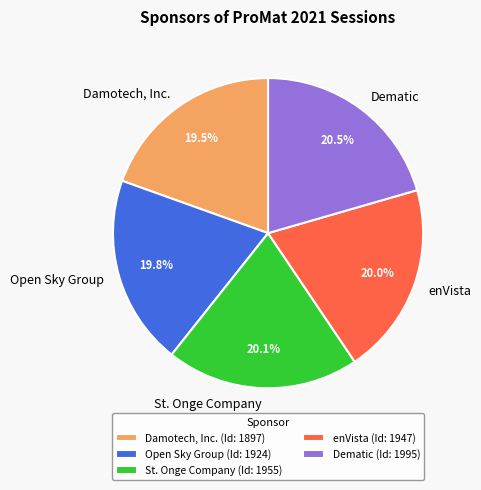

Is there a majority slice in this chart?

No